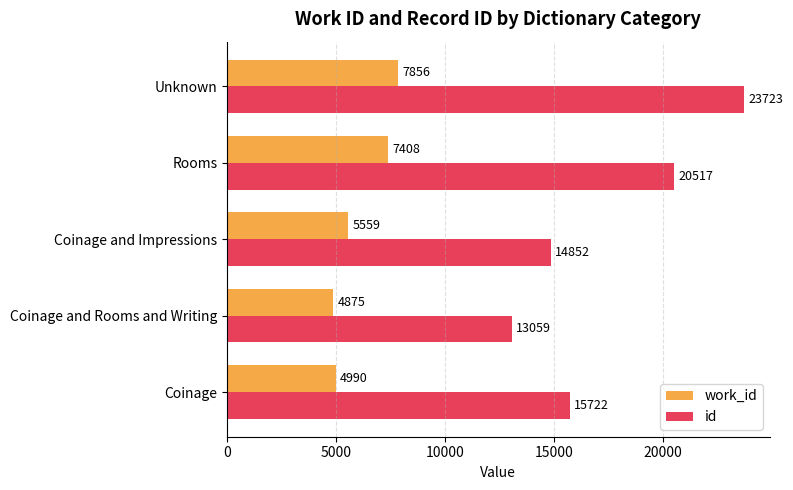

Is the value of id at Unknown greater than the value of work_id at Coinage and Rooms and Writing?

Yes